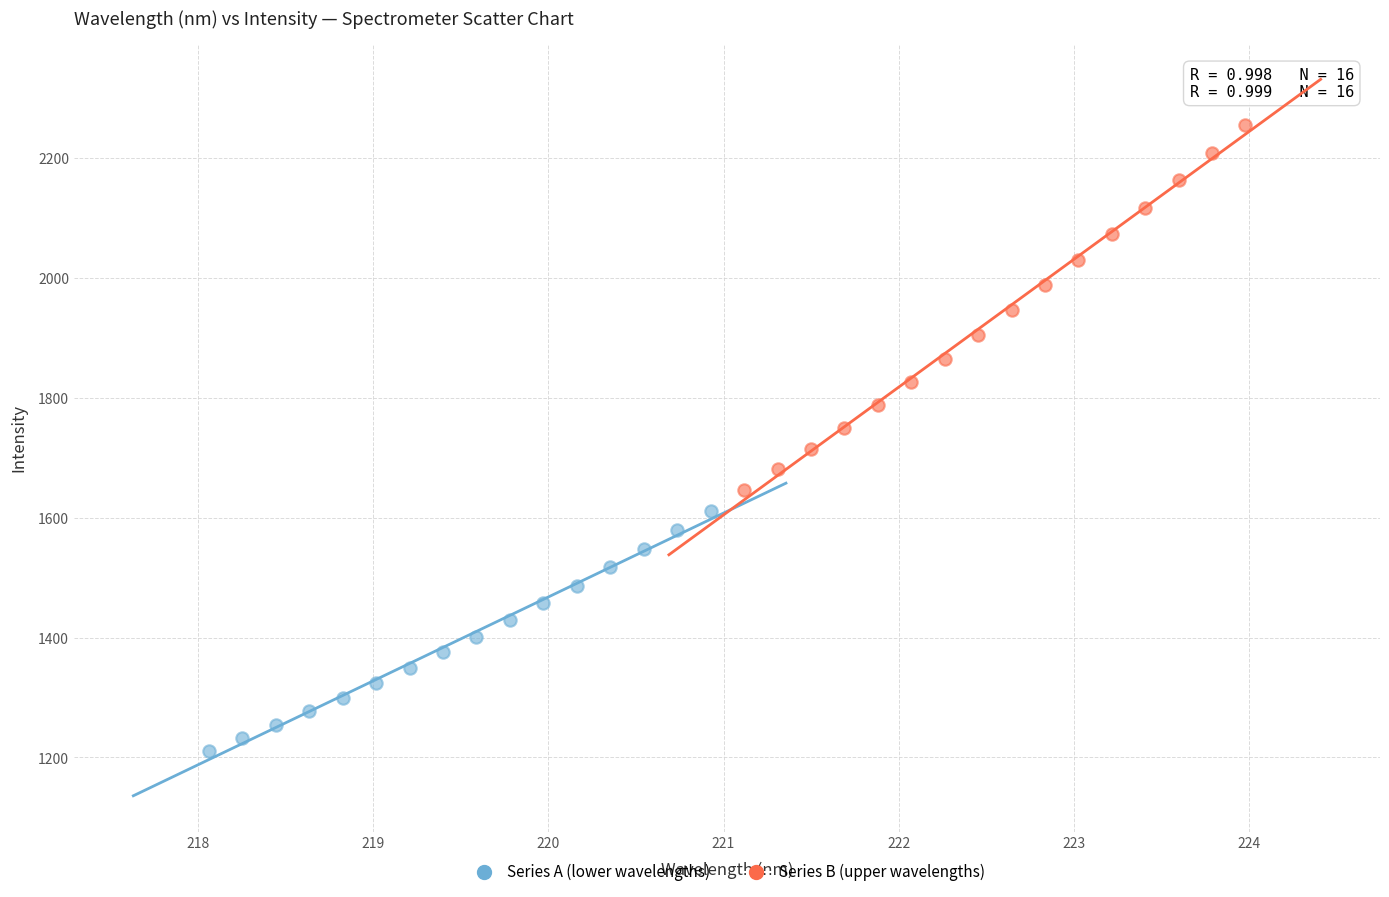

Which series has the largest Y range (max minus min)?

Series B (upper wavelengths)